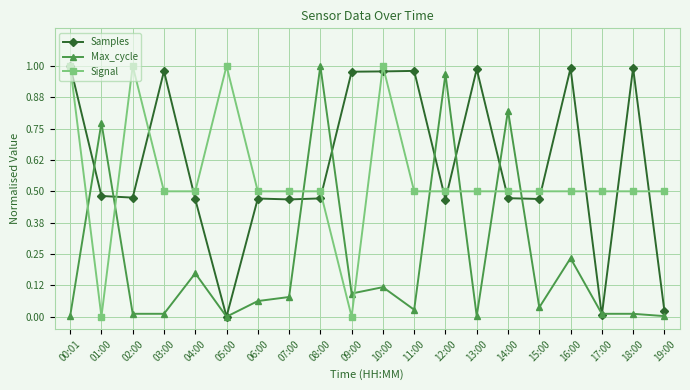

At which label does Max_cycle reach its peak?

08:00